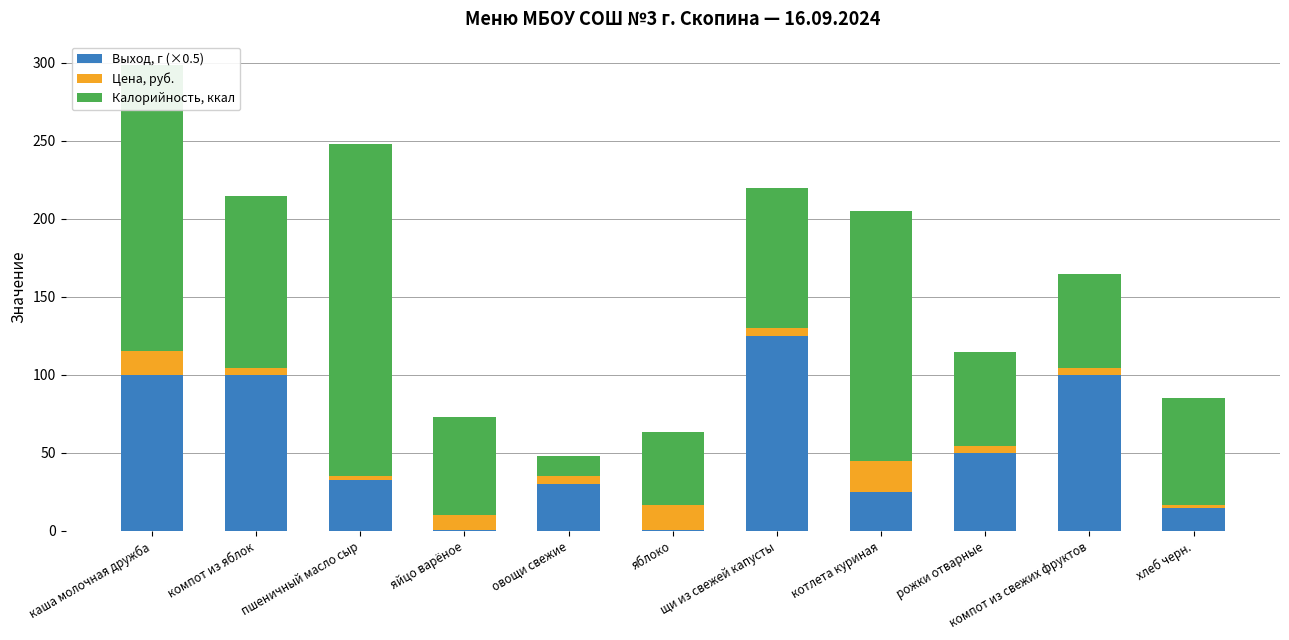

What is the highest value of the Выход, г (×0.5) series?

125.0